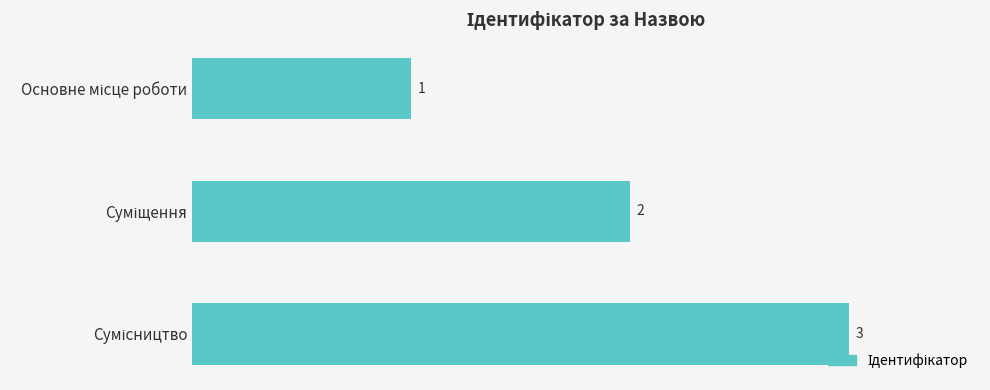

What is the maximum value shown in the chart?

3